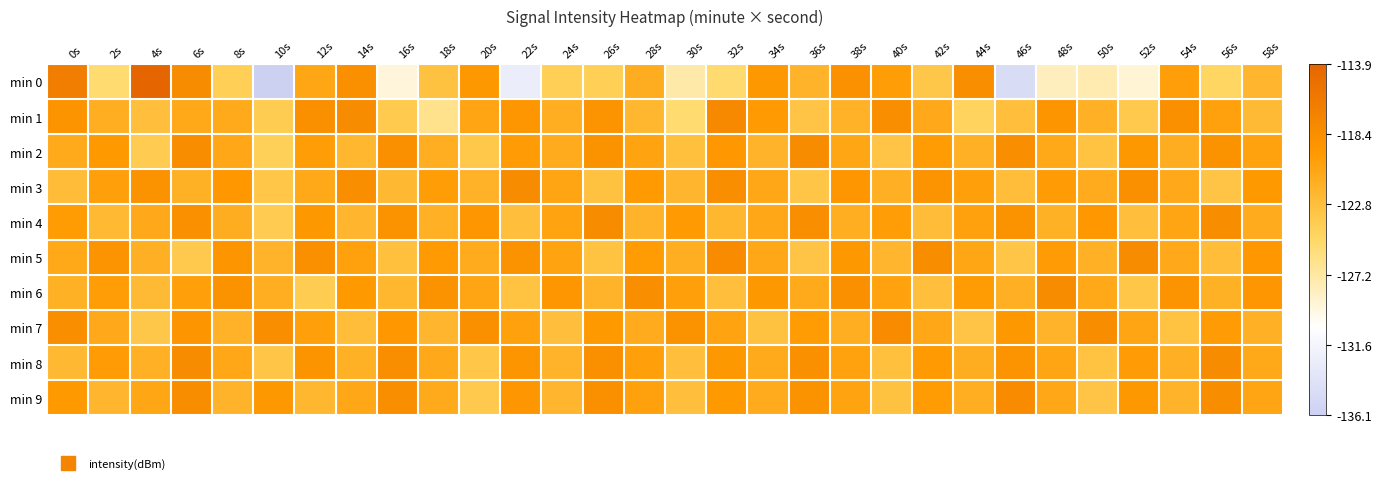

How many categories are shown in the chart?

30